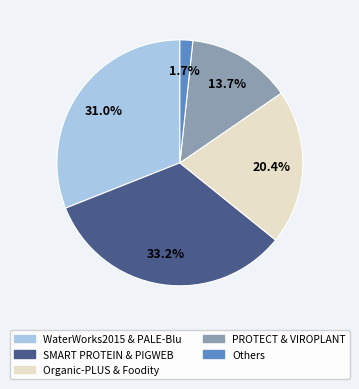

Is there a majority slice in this chart?

No